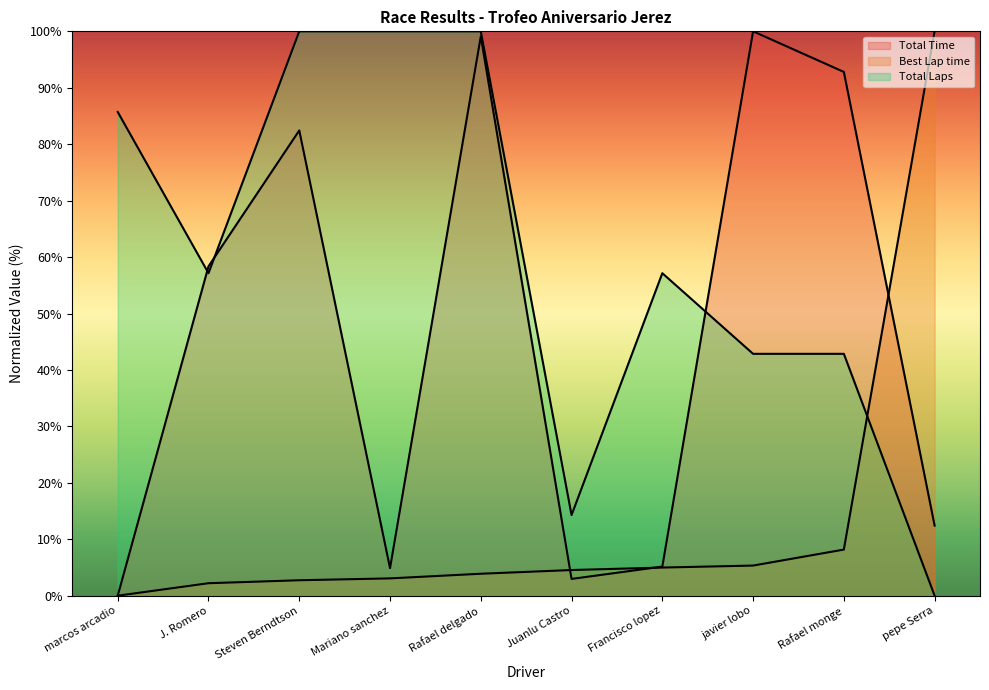

The Best Lap time series shows 2.2 at J. Romero. True or false?

True